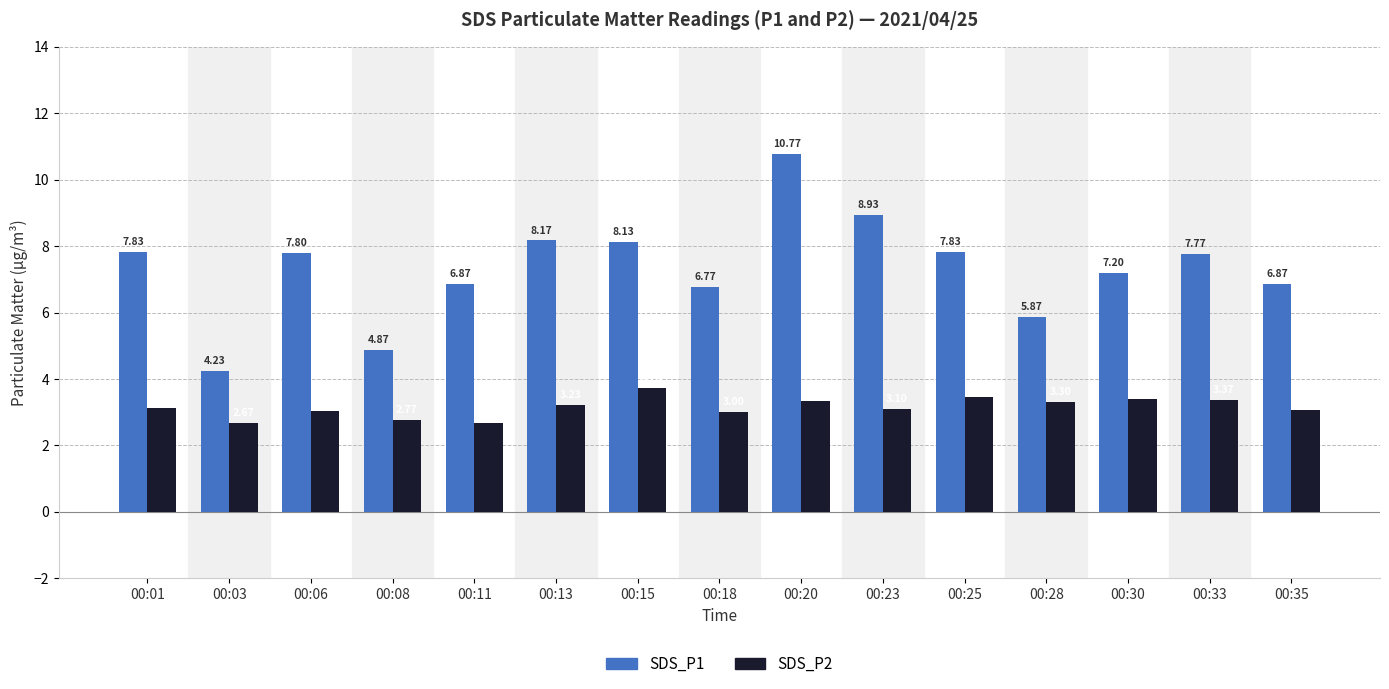

How many data points in SDS_P1 are less than 7?

6